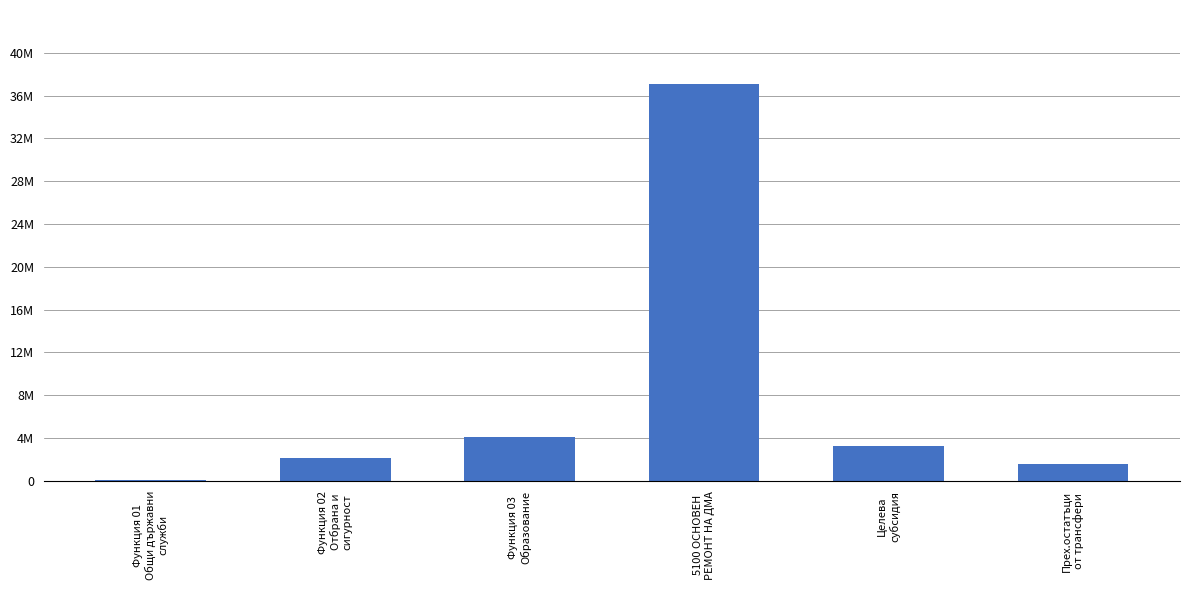

What position from the right is Прех.остатъци
от трансфери?

1